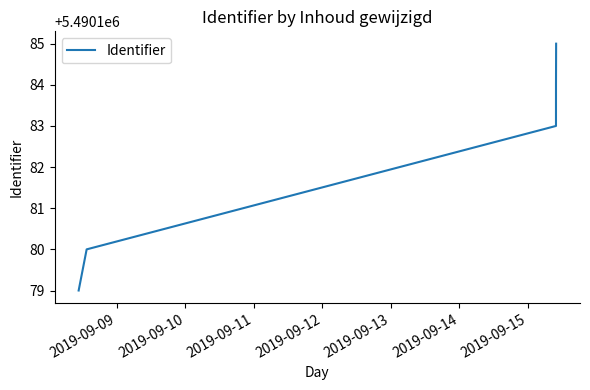

What is the average value?

5490182